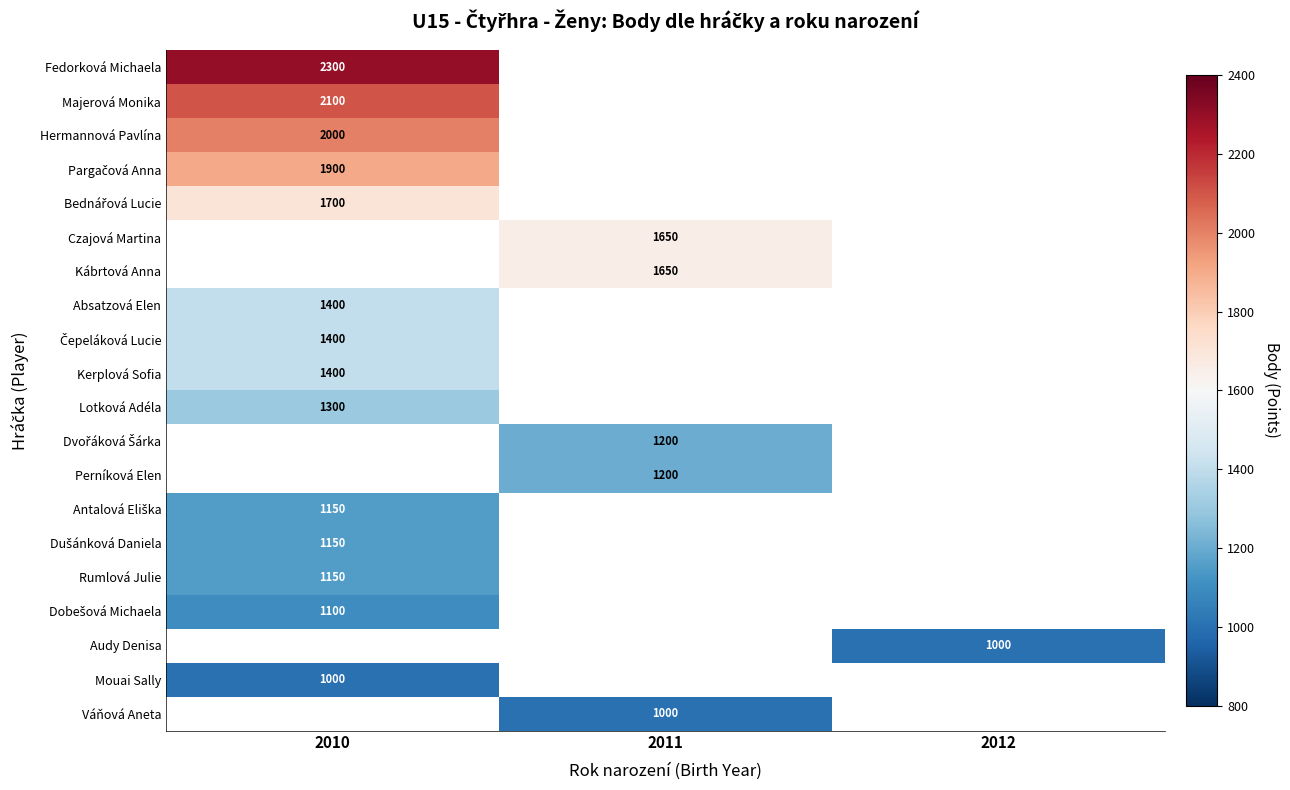

The value of Kábrtová Anna at 2011 is 2535. True or false?

False